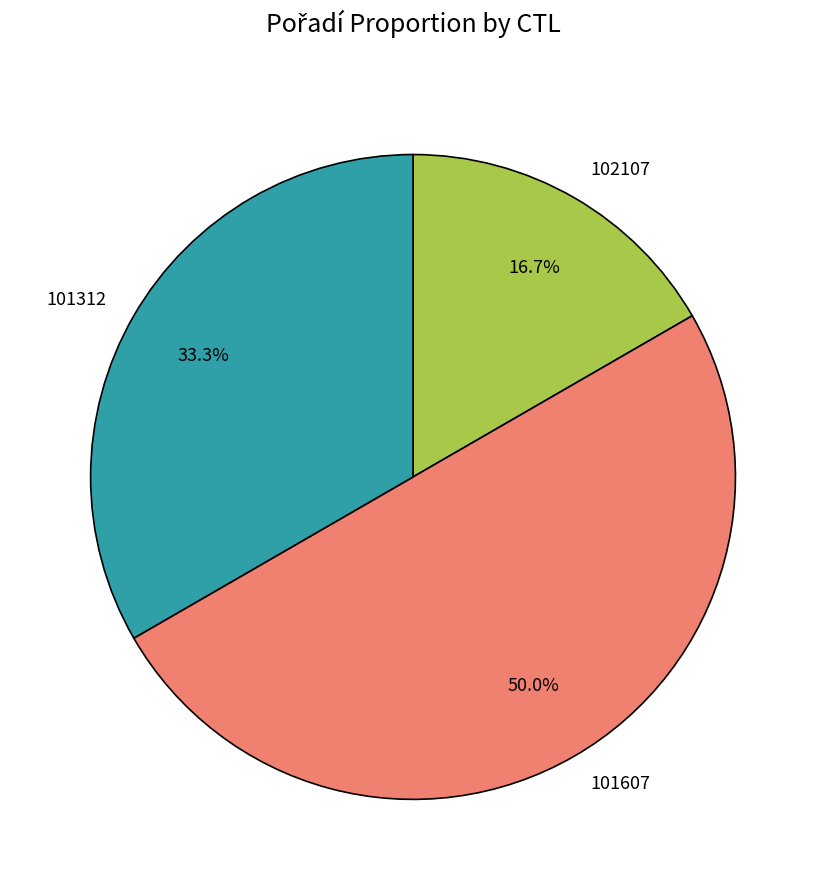

Does 102107 account for over 50% of the chart?

No